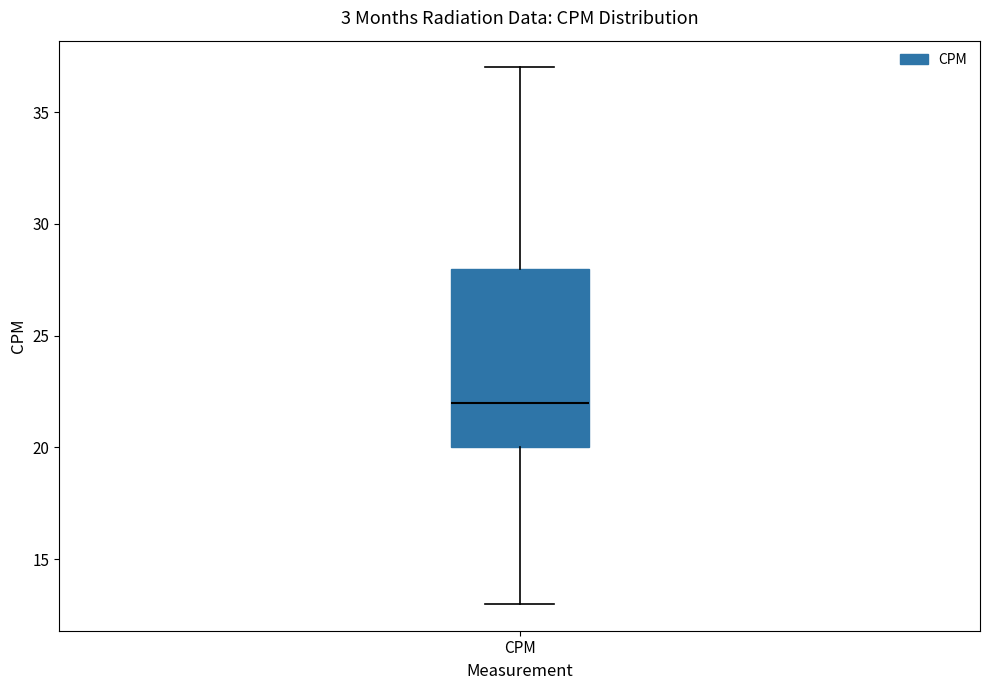

Where does the median line of the box for CPM sit on the y-axis? The values are not printed on the chart, so give them approximately, as read against the axis.

22